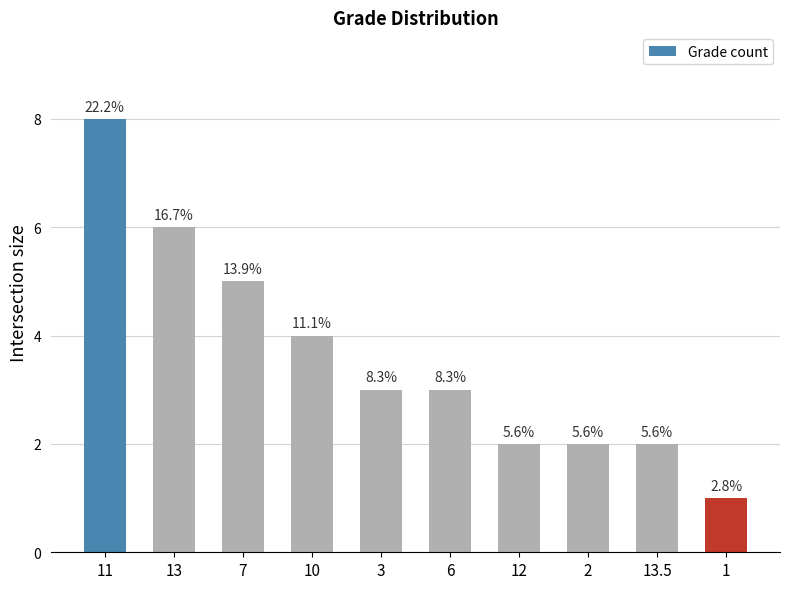

Are the bars horizontal?

No